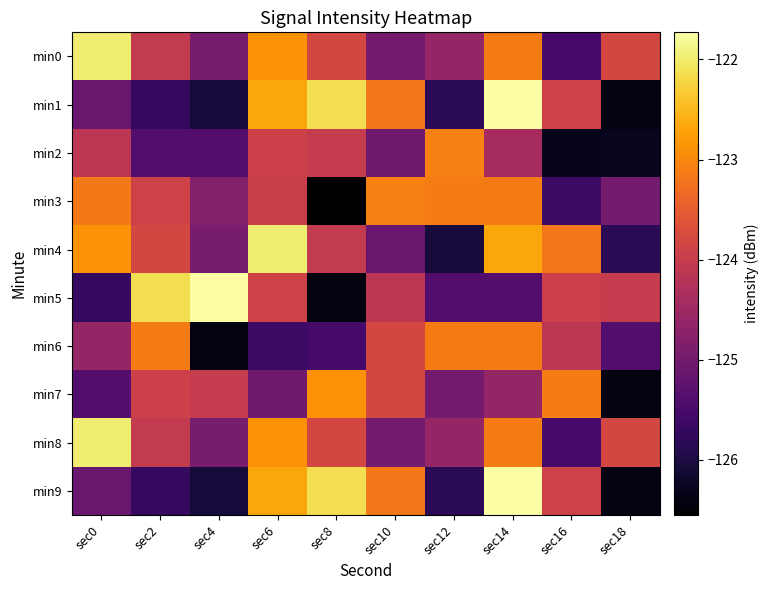

Reading right to left, what are all the values shown in this chart?

min0: sec18=-123.8	sec16=-125.5	sec14=-123.1	sec12=-124.6	sec10=-125.0	sec8=-123.8	sec6=-122.9	sec4=-124.9	sec2=-124.0	sec0=-122.0
min1: sec18=-126.4	sec16=-123.9	sec14=-121.7	sec12=-125.8	sec10=-123.2	sec8=-122.1	sec6=-122.7	sec4=-126.1	sec2=-125.7	sec0=-125.1
min2: sec18=-126.3	sec16=-126.3	sec14=-124.4	sec12=-123.1	sec10=-125.0	sec8=-124.0	sec6=-123.9	sec4=-125.4	sec2=-125.4	sec0=-124.1
min3: sec18=-125.0	sec16=-125.6	sec14=-123.1	sec12=-123.1	sec10=-123.1	sec8=-126.6	sec6=-124.0	sec4=-124.8	sec2=-123.9	sec0=-123.2
min4: sec18=-125.8	sec16=-123.2	sec14=-122.7	sec12=-126.1	sec10=-125.1	sec8=-124.0	sec6=-122.0	sec4=-124.9	sec2=-123.8	sec0=-122.9
min5: sec18=-124.0	sec16=-123.9	sec14=-125.4	sec12=-125.4	sec10=-124.1	sec8=-126.4	sec6=-123.9	sec4=-121.7	sec2=-122.1	sec0=-125.7
min6: sec18=-125.4	sec16=-124.1	sec14=-123.1	sec12=-123.1	sec10=-123.8	sec8=-125.5	sec6=-125.6	sec4=-126.4	sec2=-123.1	sec0=-124.6
min7: sec18=-126.4	sec16=-123.1	sec14=-124.6	sec12=-125.0	sec10=-123.8	sec8=-122.9	sec6=-125.0	sec4=-124.0	sec2=-123.9	sec0=-125.4
min8: sec18=-123.8	sec16=-125.5	sec14=-123.1	sec12=-124.6	sec10=-125.0	sec8=-123.8	sec6=-122.9	sec4=-124.9	sec2=-124.0	sec0=-122.0
min9: sec18=-126.4	sec16=-123.9	sec14=-121.7	sec12=-125.8	sec10=-123.2	sec8=-122.1	sec6=-122.7	sec4=-126.1	sec2=-125.7	sec0=-125.1